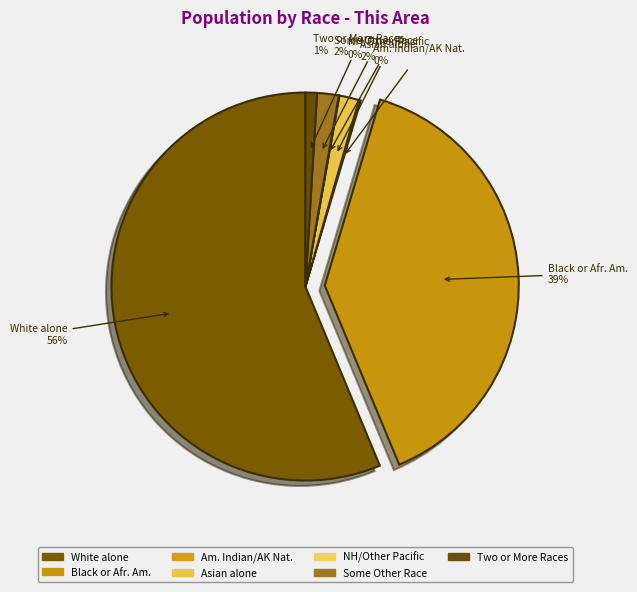

Rank the categories by value from highest to lowest.

White alone, Black or African American alone, Some Other Race alone, Asian alone, Two or More Races, American Indian and Alaska Native, Native Hawaiian and Other Pacific